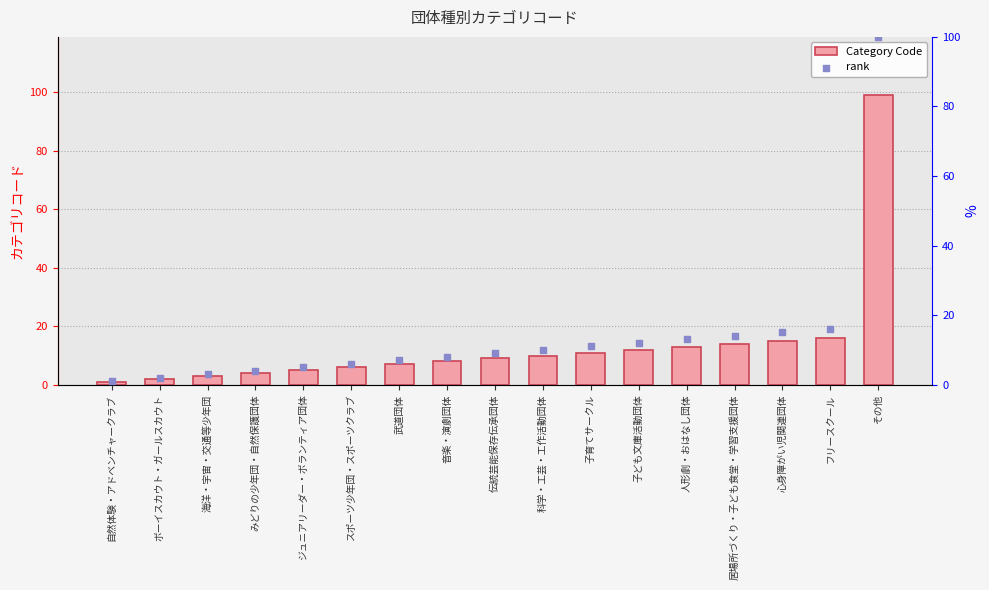

What is the total value across all series at スポーツ少年団・スポーツクラブ?

12.1